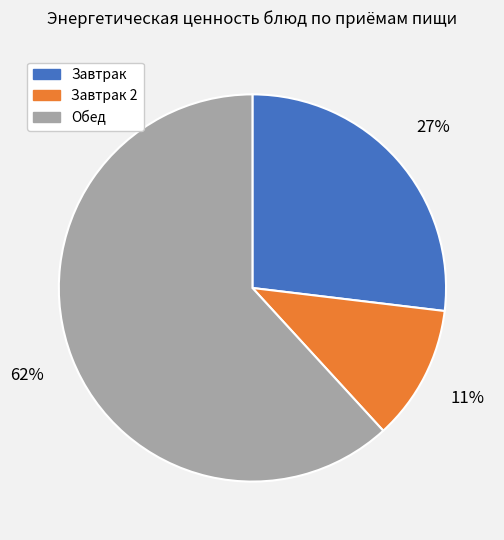

Is it true that Завтрак is 27% of the pie?

True